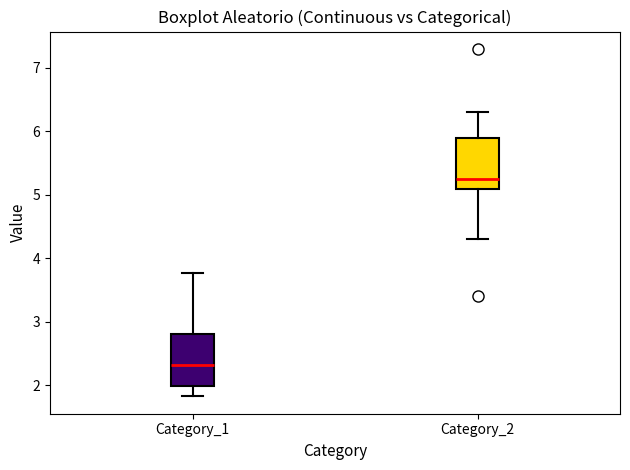

Reading left to right, read every box against the y-axis: the position of its median line, the range the box covers, and the ends of its whiskers. The values are not printed on the chart, so give them approximately, as read against the axis.

Category_1: median 2.3, box 2.0 to 2.8, whiskers 1.8 to 3.8
Category_2: median 5.3, box 5.1 to 5.9, whiskers 4.3 to 6.3